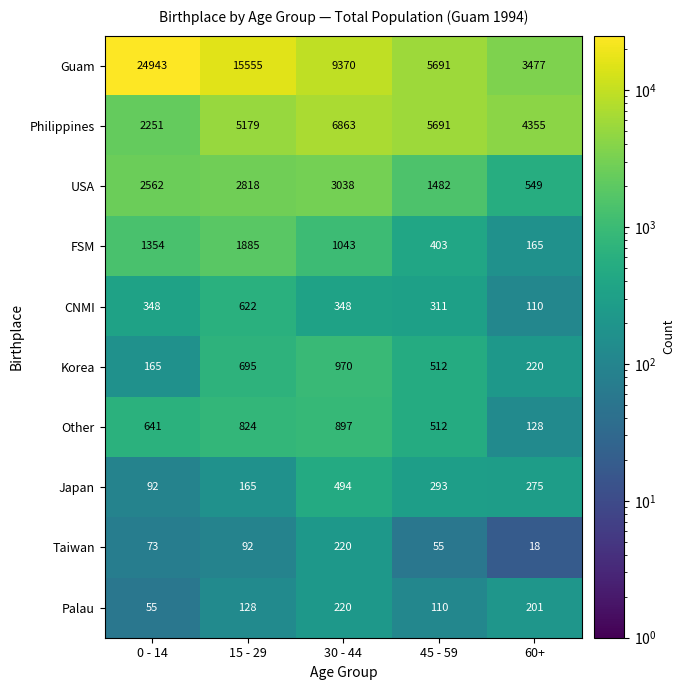

Which series has the largest range (max minus min)?

Guam